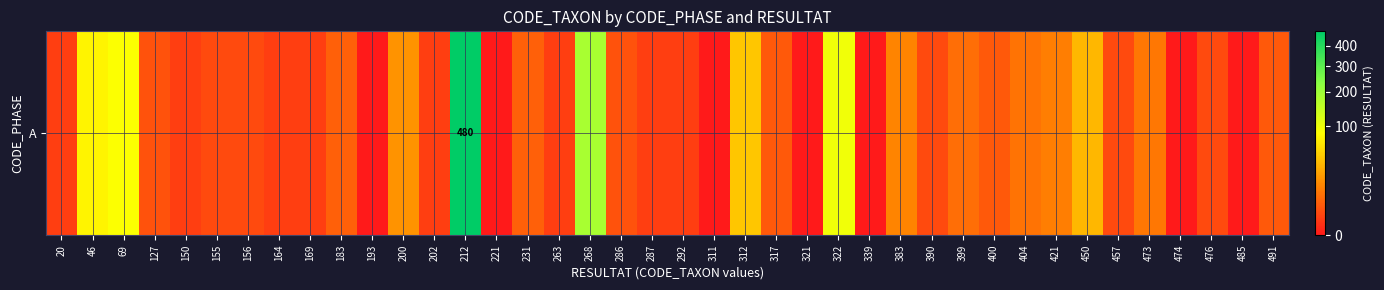

Is it true that the value at 339 is 0?

True